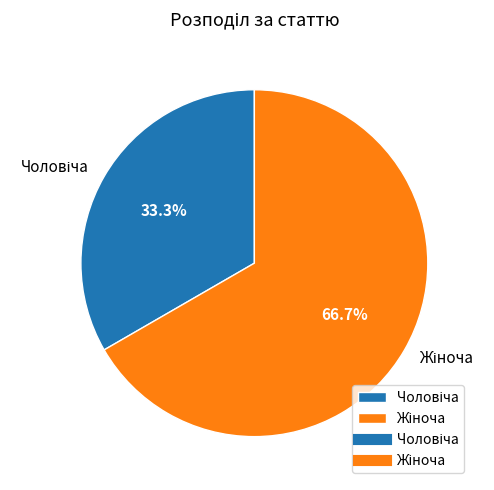

Is there any slice that represents more than half of the pie?

Yes